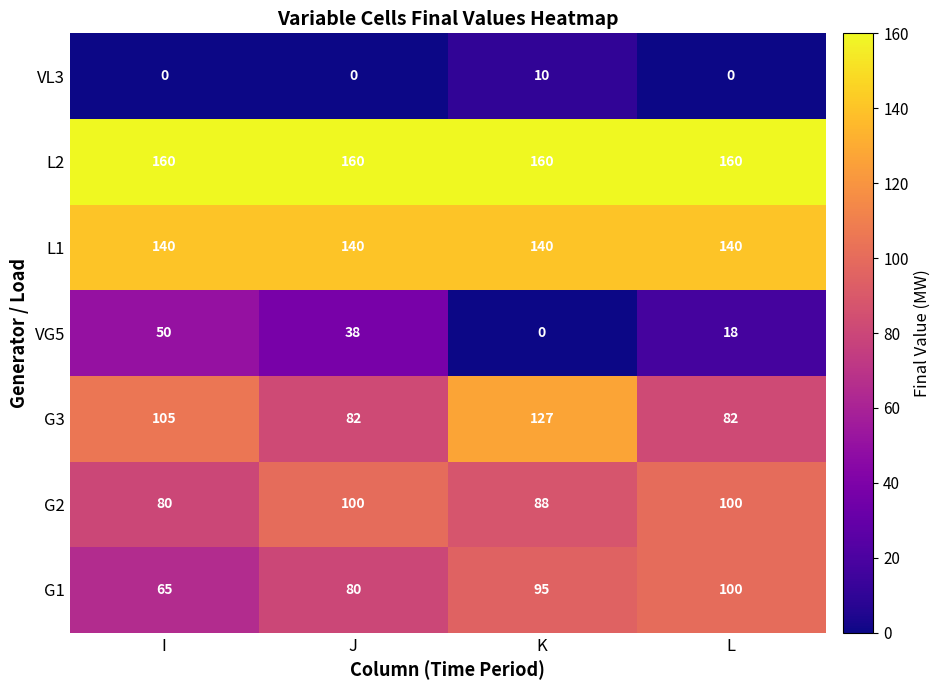

Reading right to left, extract all data points from this chart.

VL3: L=0	K=10	J=0	I=0
L2: L=160	K=160	J=160	I=160
L1: L=140	K=140	J=140	I=140
VG5: L=18	K=0	J=38	I=50
G3: L=82	K=127	J=82	I=105
G2: L=100	K=88	J=100	I=80
G1: L=100	K=95	J=80	I=65